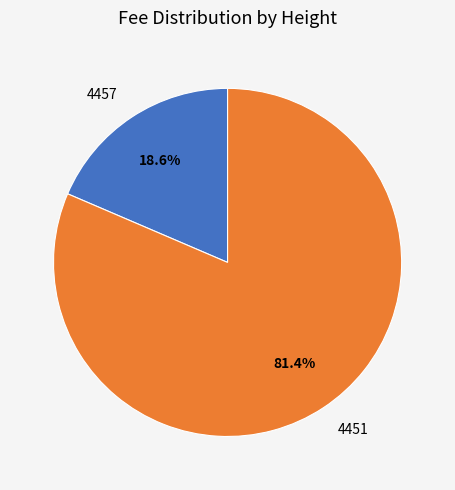

Is it true that 4457 is 30% of the pie?

False